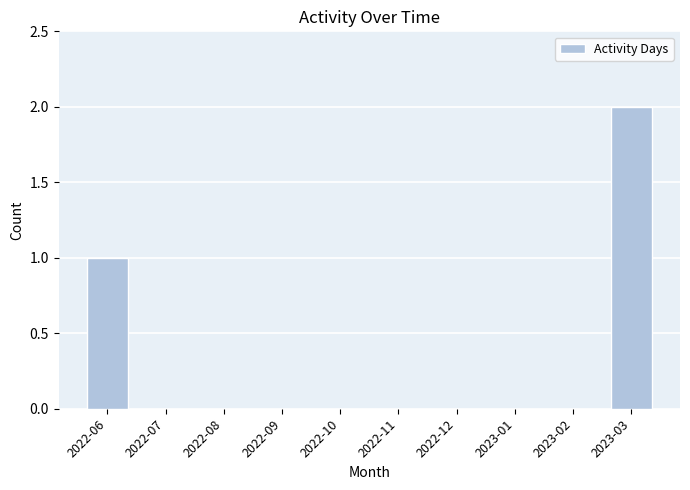

Reading right to left, what are all the values shown in this chart?

2023-03=2	2023-02=0	2023-01=0	2022-12=0	2022-11=0	2022-10=0	2022-09=0	2022-08=0	2022-07=0	2022-06=1